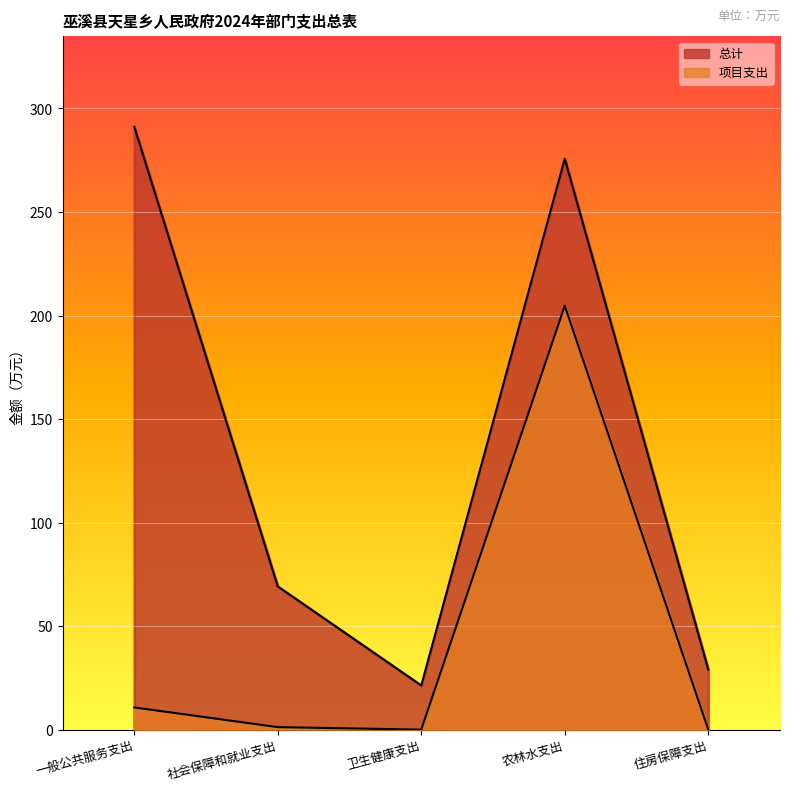

What is the total value across all series at 社会保障和就业支出?

70.4